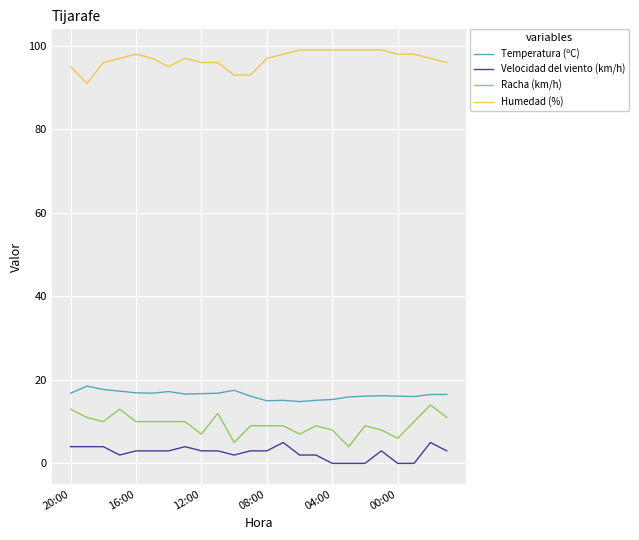

True or false: Temperatura (ºC) and Racha (km/h) cross at least once.

False